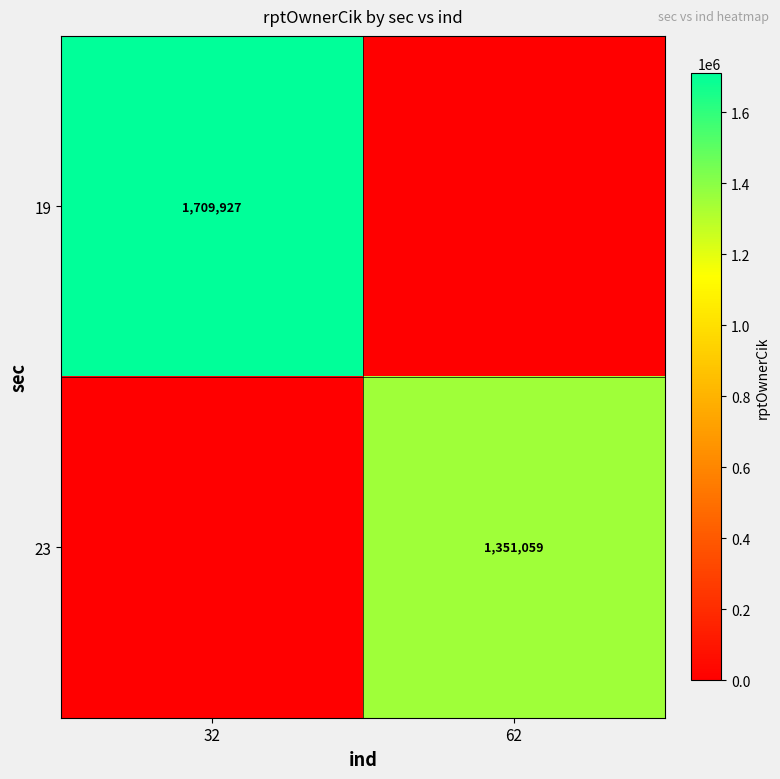

The value of 23 at 62 is 283787. True or false?

False